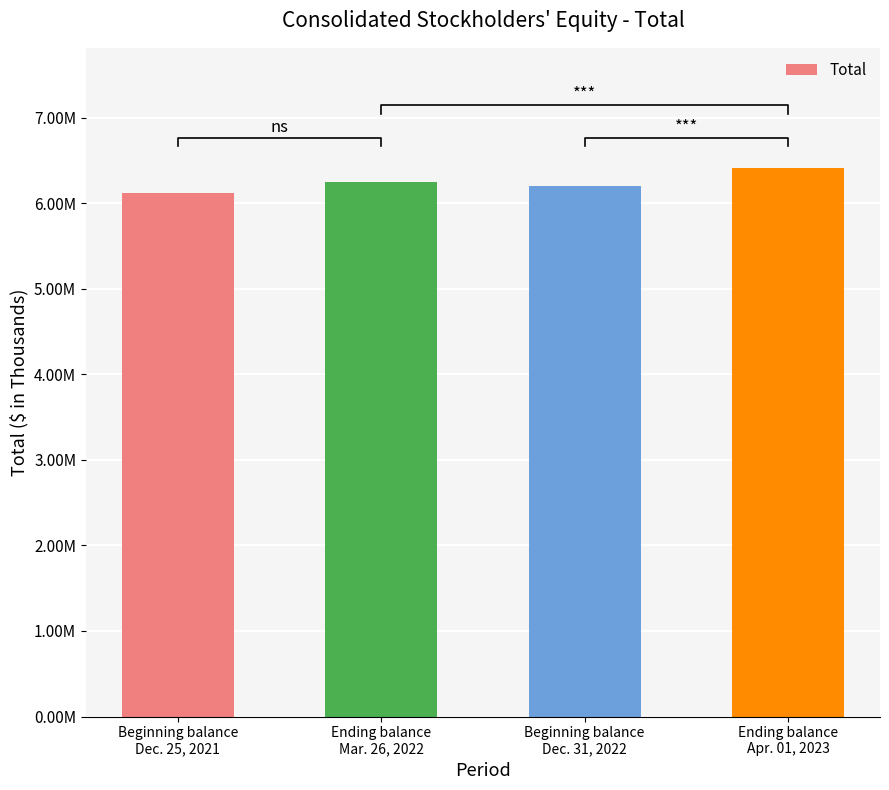

Reading left to right, extract all data points from this chart.

Beginning balance
Dec. 25, 2021=6114159	Ending balance
Mar. 26, 2022=6248842	Beginning balance
Dec. 31, 2022=6204340	Ending balance
Apr. 01, 2023=6405004